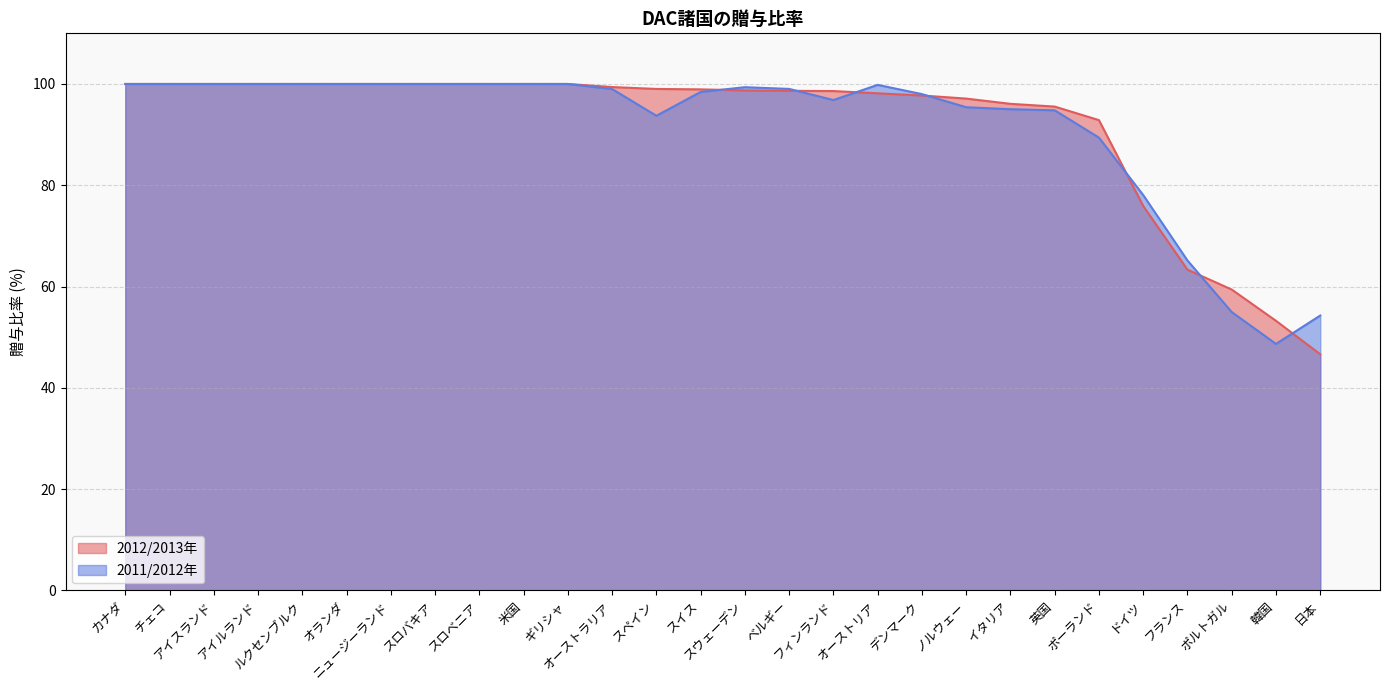

At which category does 2011/2012年 reach its first local valley?

スペイン